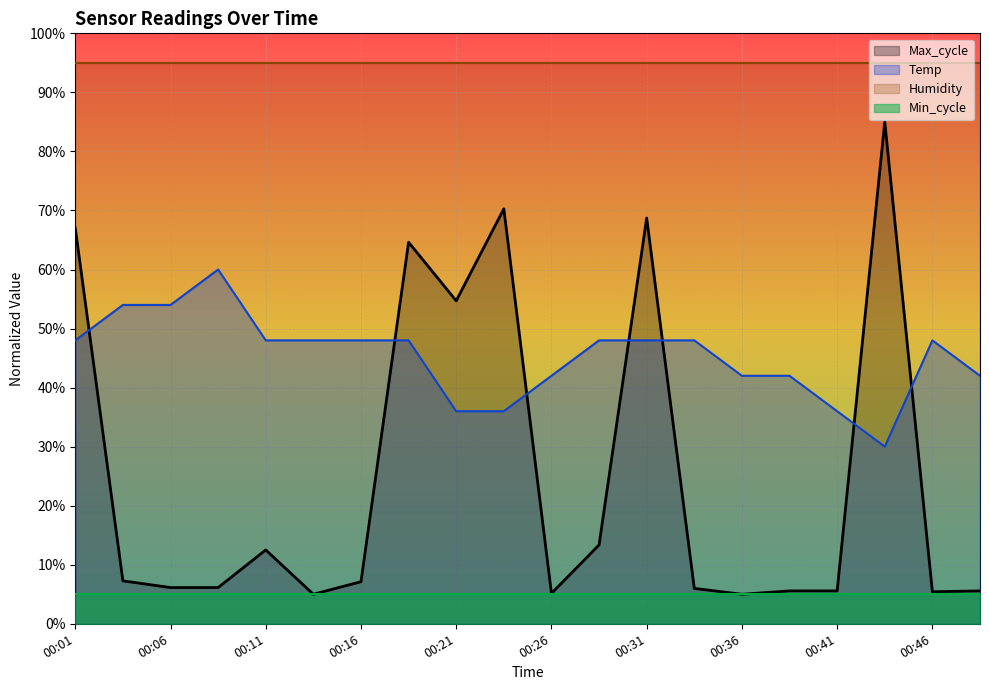

How many Temp values are between 0 and 1?

20